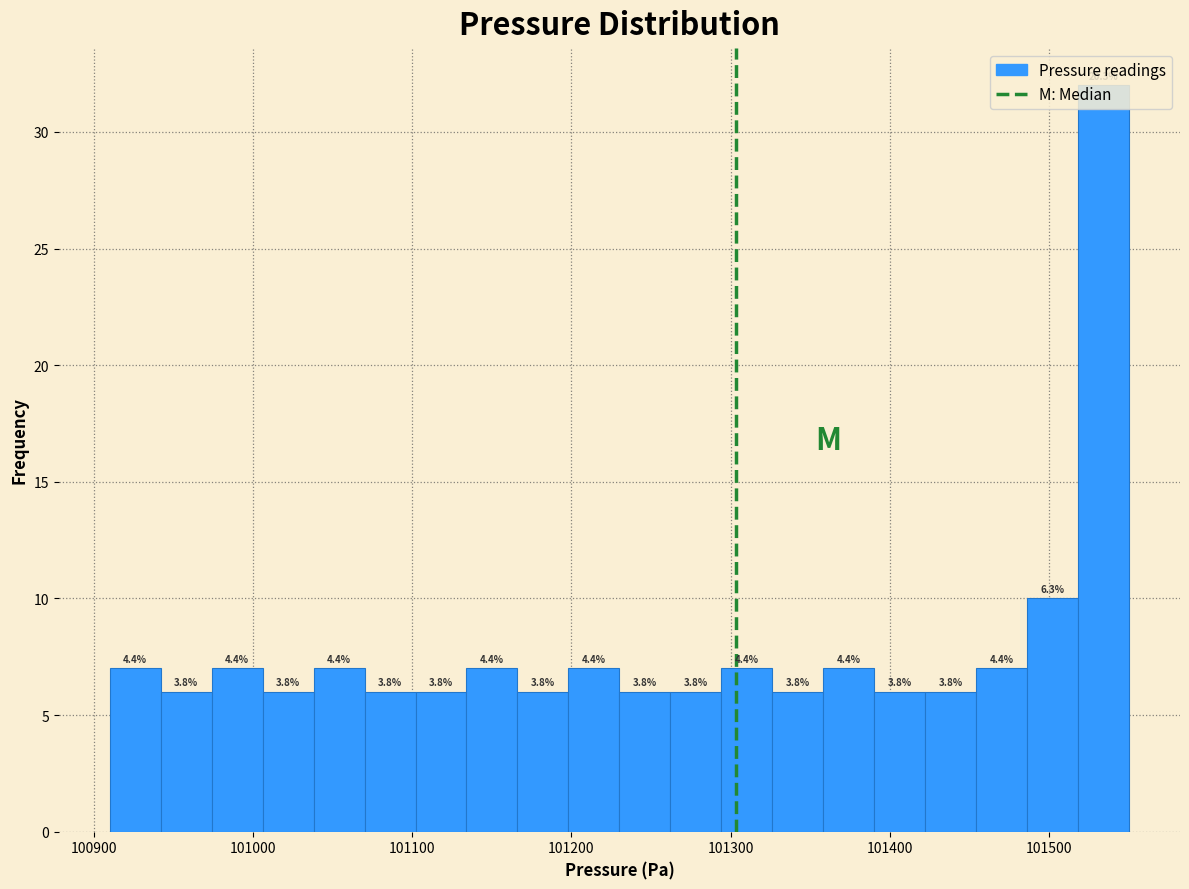

Read against the x-axis, roughly where is the centre of the tallest bar?

101530